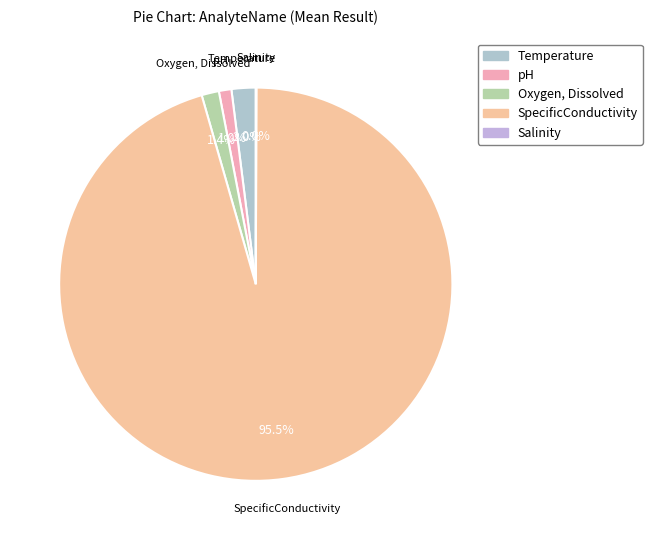

What portion of the pie excludes Temperature?

98.0%